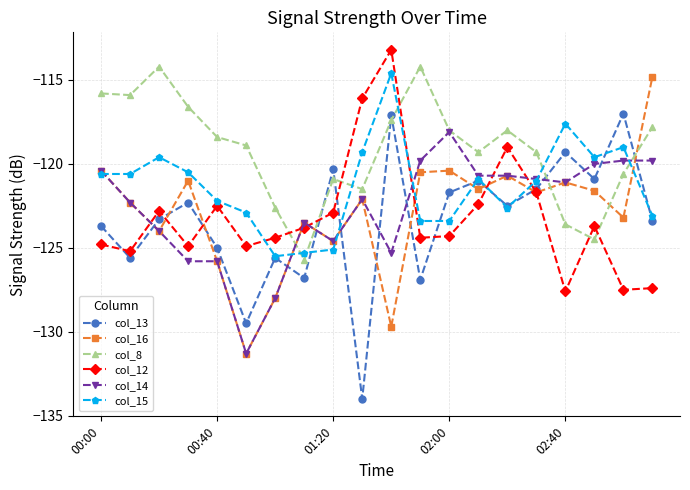

What is the sum of all col_15 values?

-2426.8